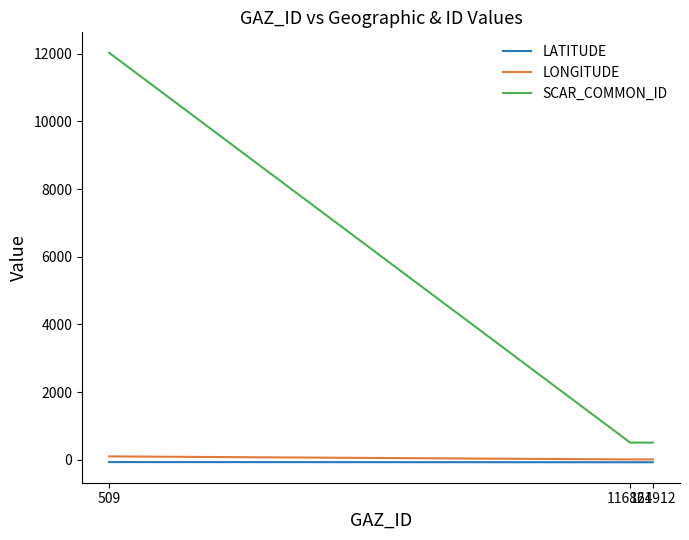

The value of LATITUDE at 509 is -41.2. True or false?

False